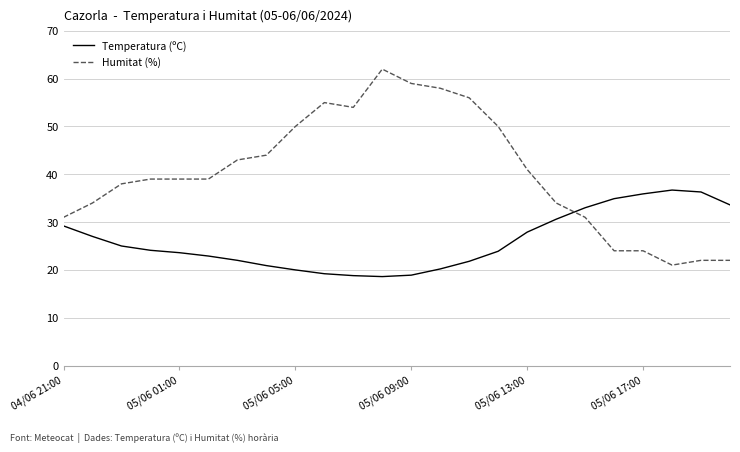

What is the greatest value displayed?

62.0